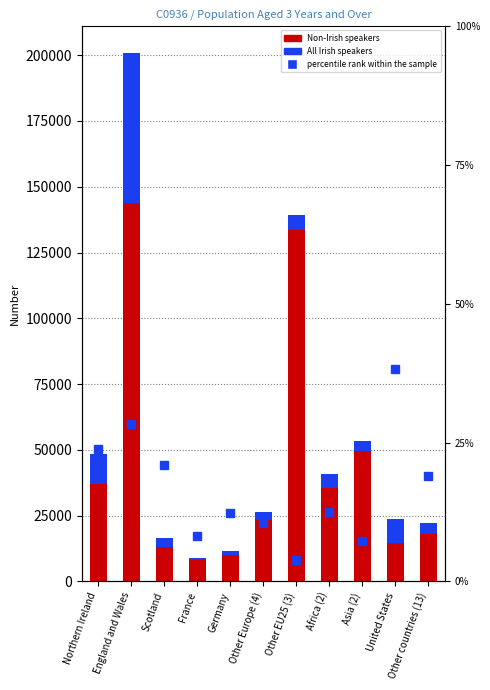

How many data points in All Irish speakers are above 4215?

5